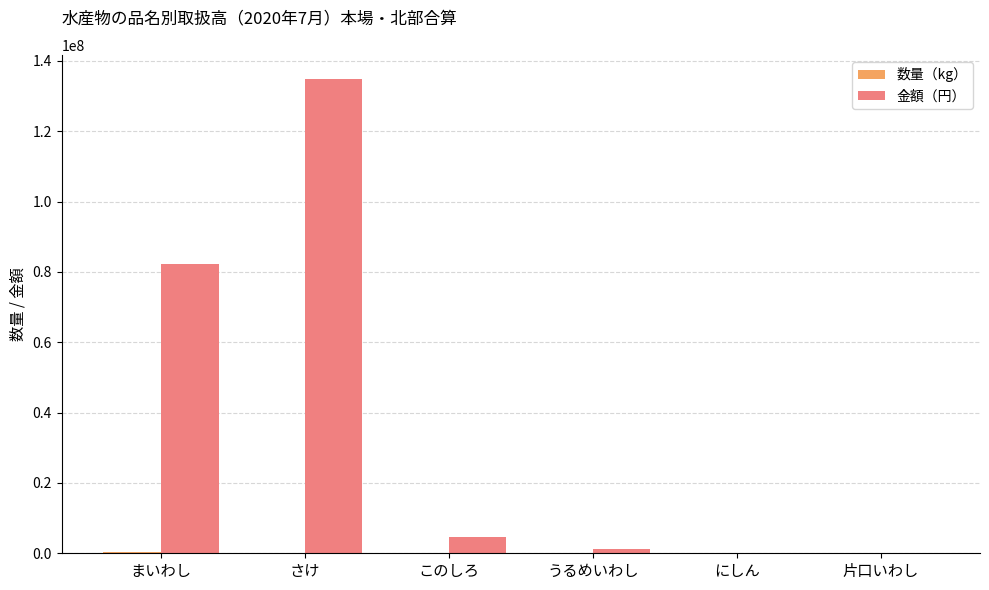

At which label is 金額（円） closest to 67483178?

まいわし